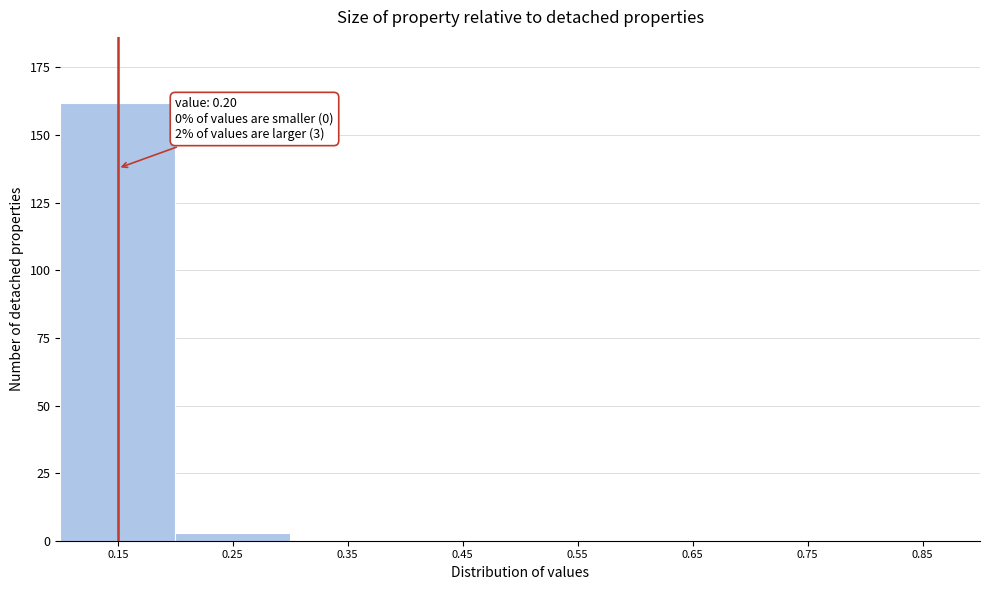

Reading left to right, what are all the values shown in this chart?

0.15=162	0.25=3	0.35=0	0.45=0	0.55=0	0.65=0	0.75=0	0.85=0